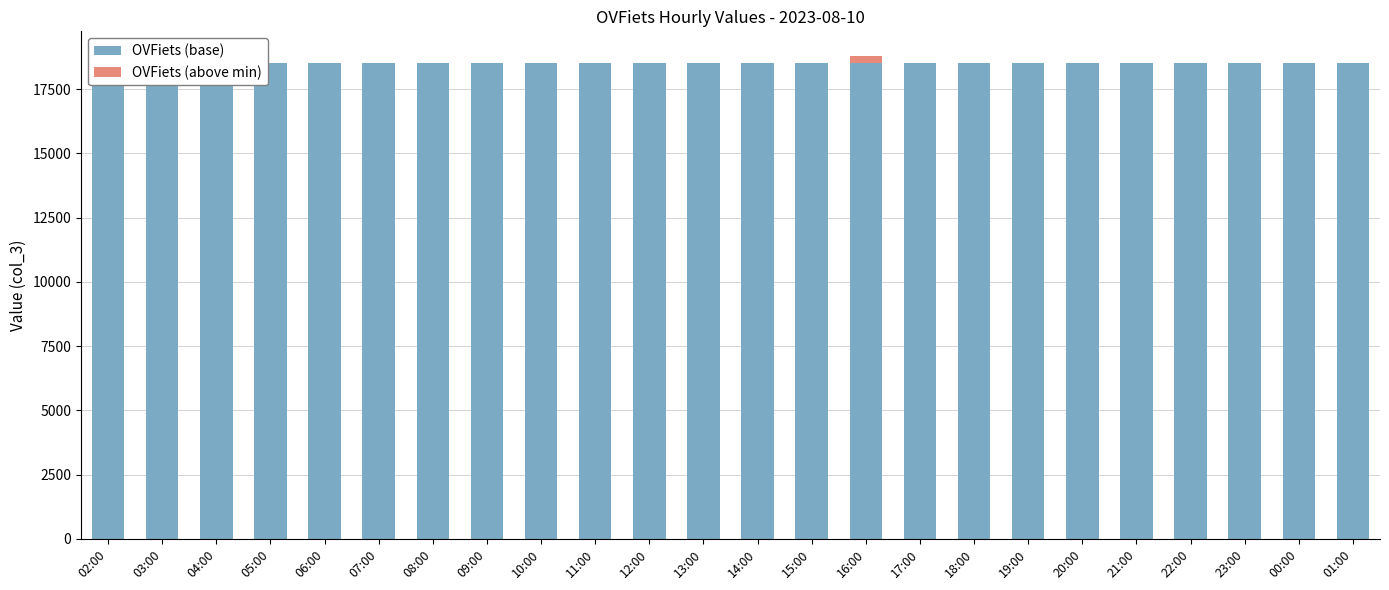

How many distinct data groups are displayed?

2